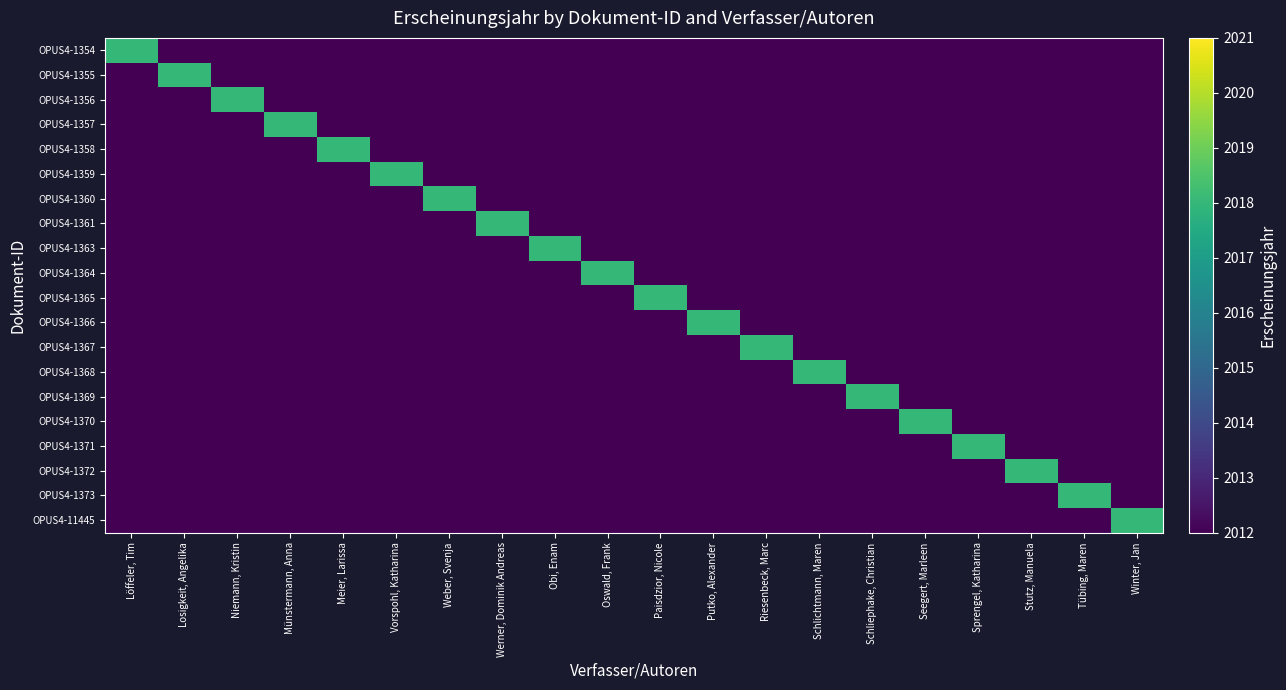

Which label corresponds to the smallest value in the chart?

Losigkeit, Angelika